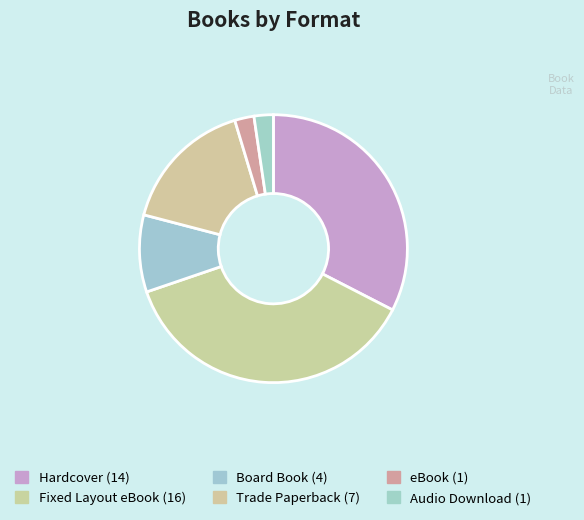

Count the number of slices in the pie.

6